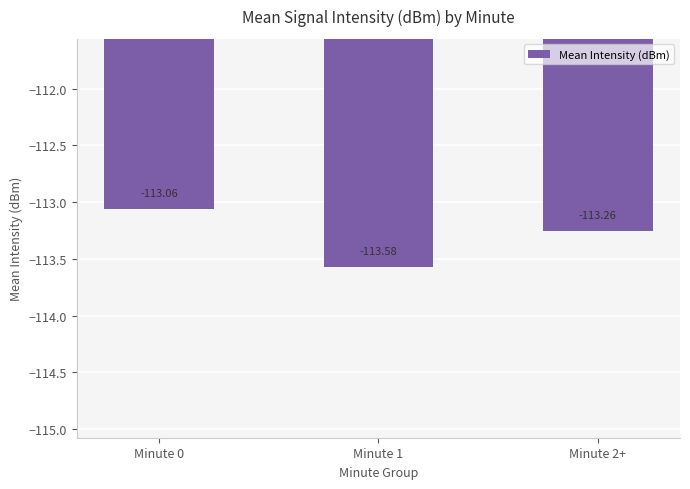

Reading left to right, transcribe all the data shown in this chart.

Minute 0=-113.1	Minute 1=-113.6	Minute 2+=-113.3